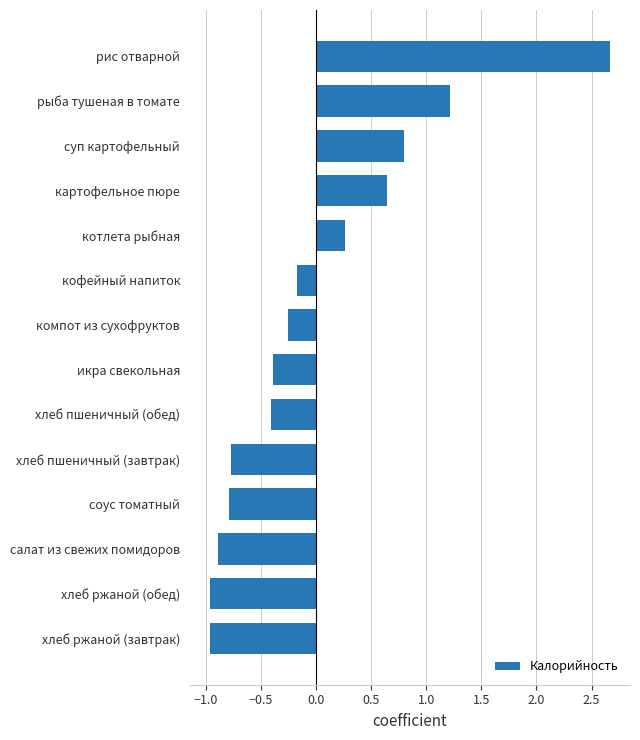

What is the difference between the second highest and second lowest values?

2.2